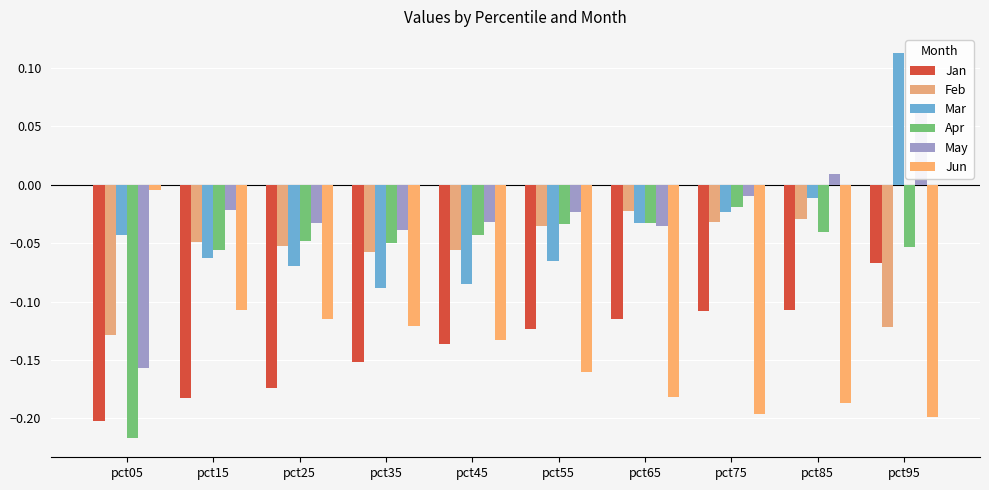

What is the greatest value displayed?

0.1